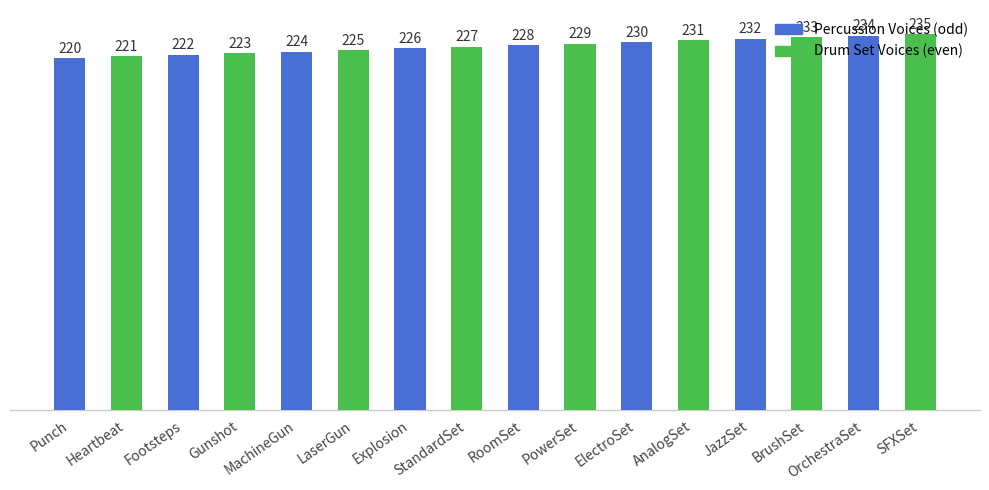

Reading left to right, what are all the values shown in this chart?

Punch=220	Heartbeat=221	Footsteps=222	Gunshot=223	MachineGun=224	LaserGun=225	Explosion=226	StandardSet=227	RoomSet=228	PowerSet=229	ElectroSet=230	AnalogSet=231	JazzSet=232	BrushSet=233	OrchestraSet=234	SFXSet=235